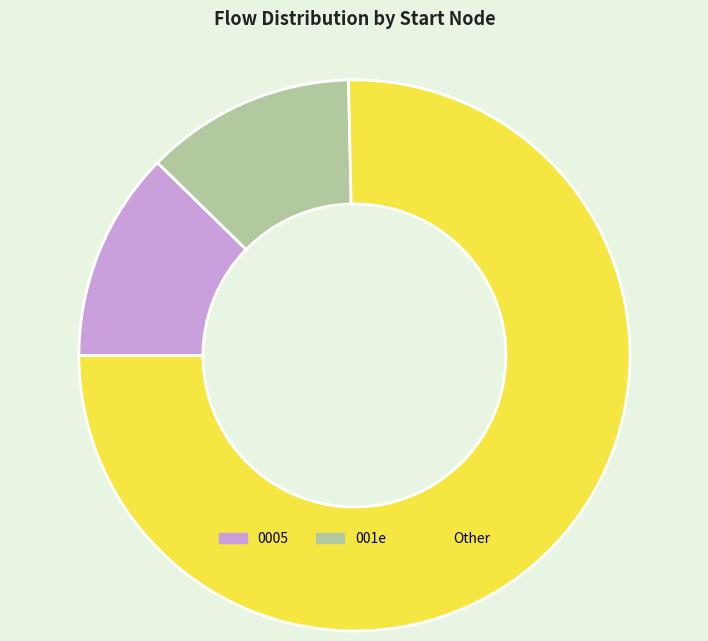

Is it true that 0005 is 3% of the pie?

False